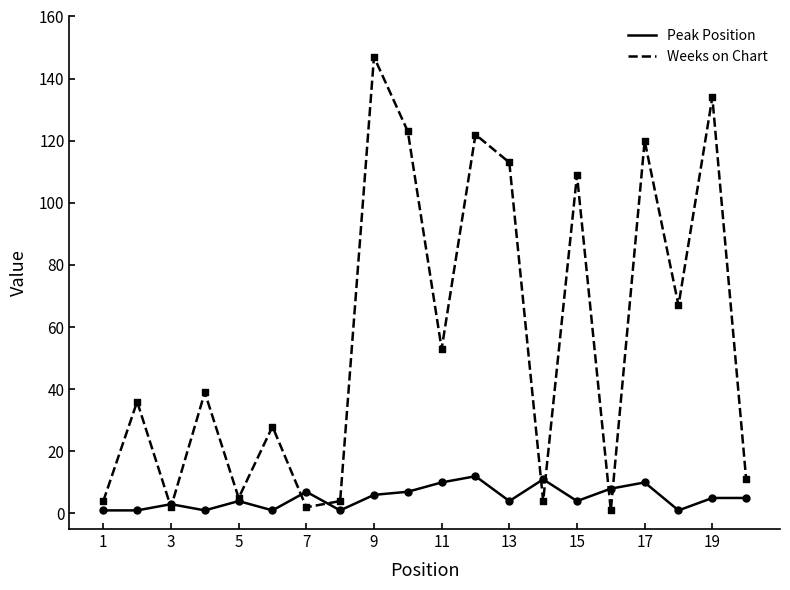

What are all the series names shown in the legend?

Peak Position, Weeks on Chart